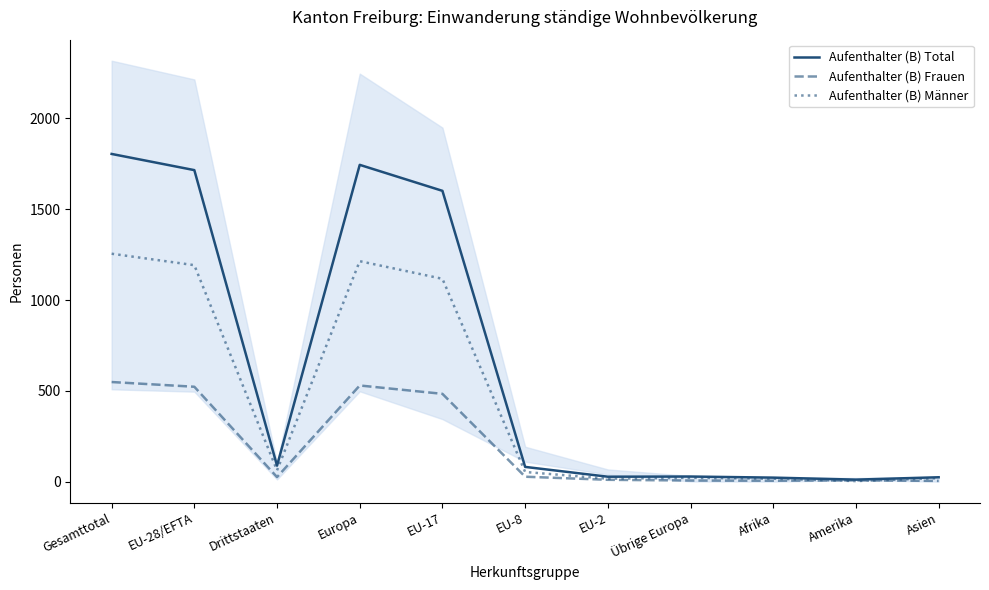

What is the difference between the Aufenthalter (B) Frauen values at Europa and Asien?

525